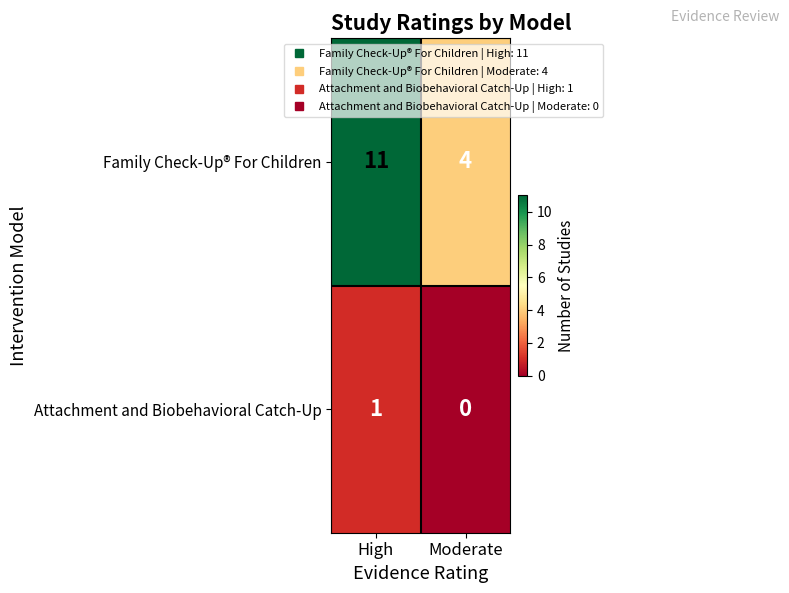

Reading right to left, extract all data points from this chart.

Family Check-Up® For Children: Moderate=4	High=11
Attachment and Biobehavioral Catch-Up: Moderate=0	High=1